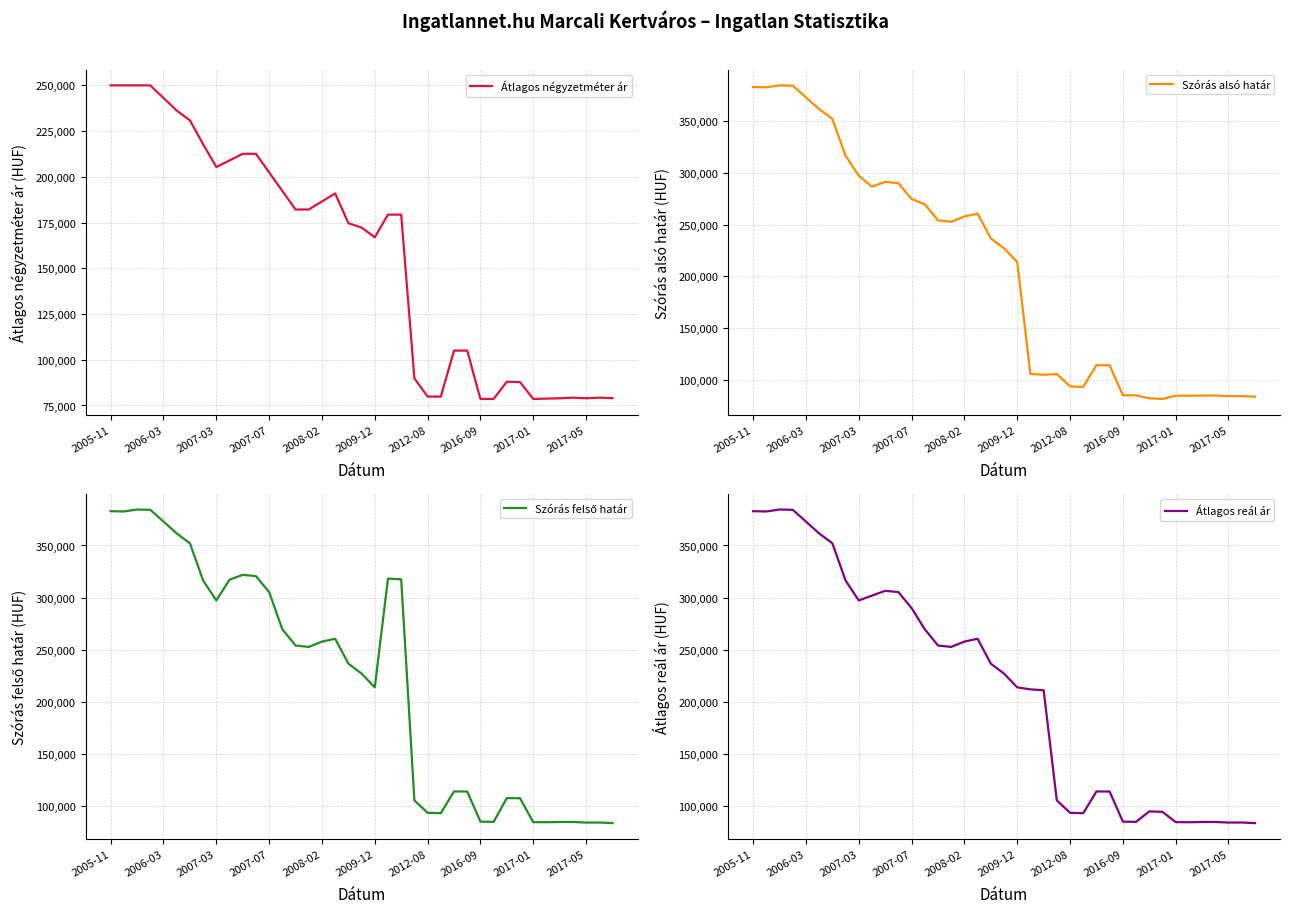

What is the lowest value of the Átlagos négyzetméter ár series?

78571